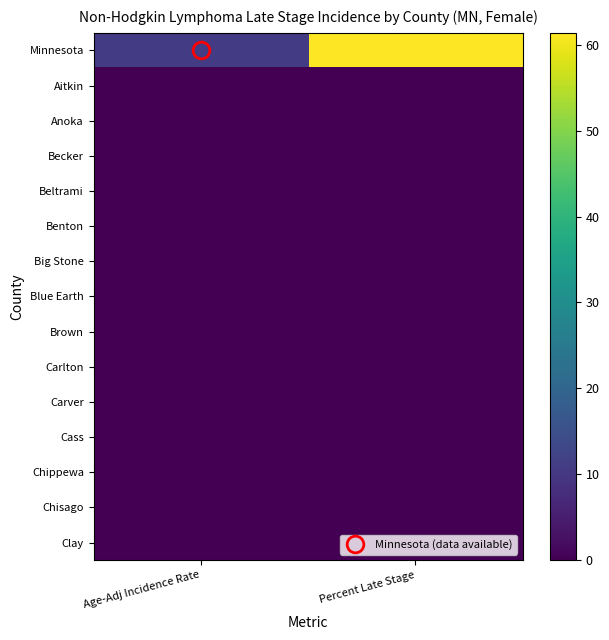

At which category does the chart reach its minimum across all series?

Age-Adj Incidence Rate